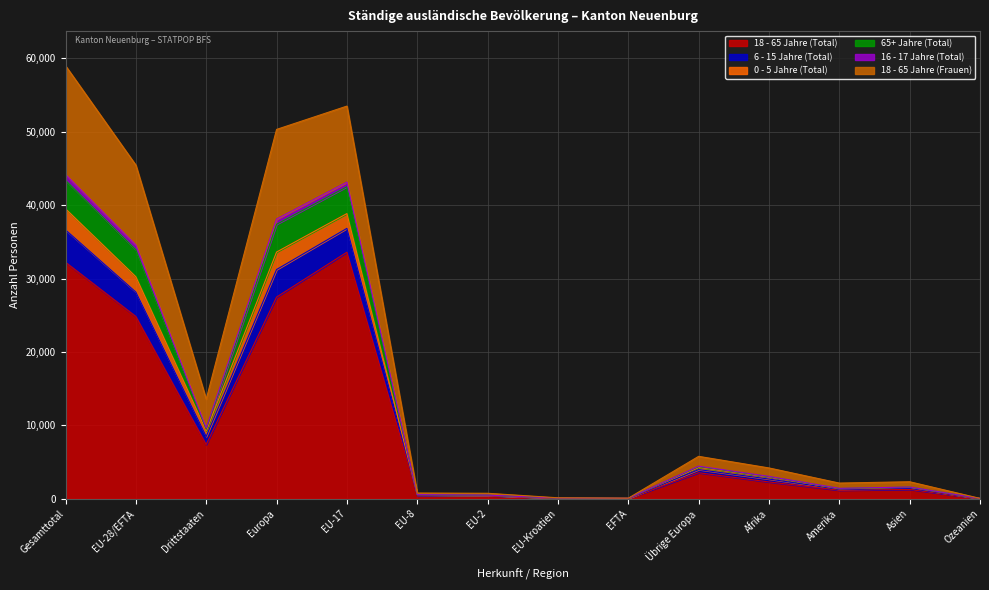

The value of 18 - 65 Jahre (Total) at EU-28/EFTA is 24832. True or false?

True